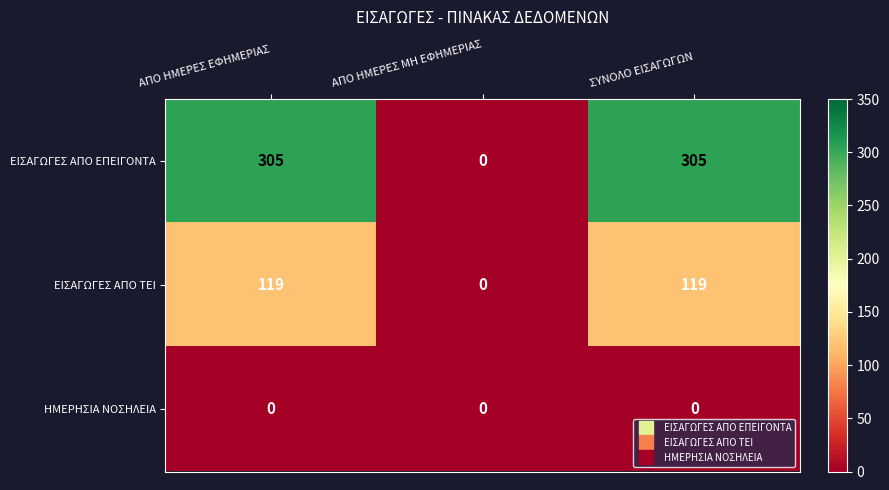

Which series has the largest range (max minus min)?

ΕΙΣΑΓΩΓΕΣ ΑΠΟ ΕΠΕΙΓΟΝΤΑ